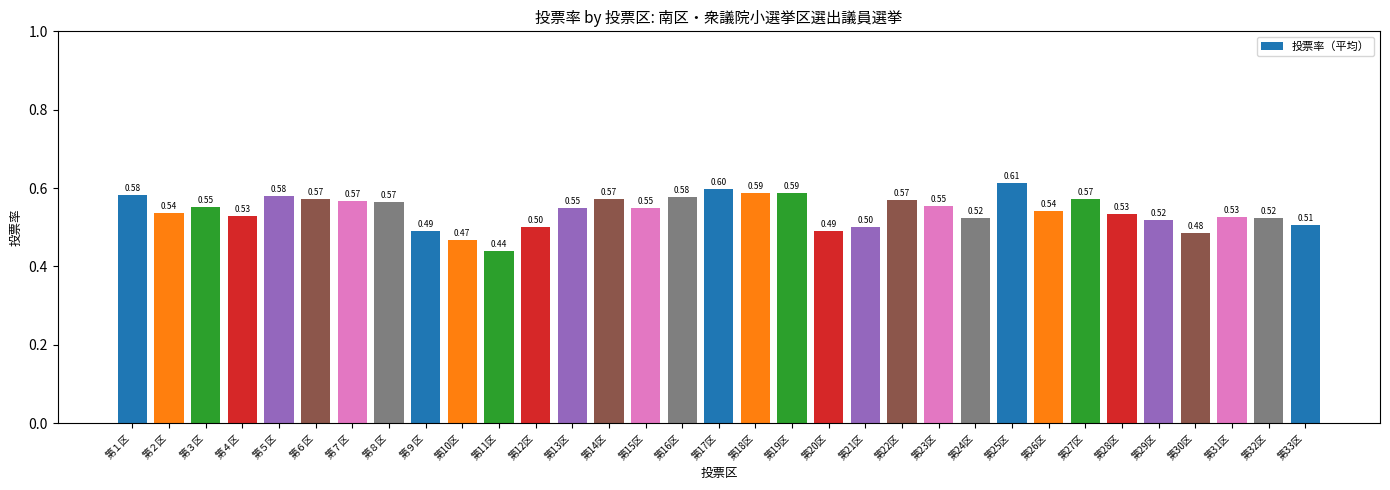

What is the sum of all values?

17.9